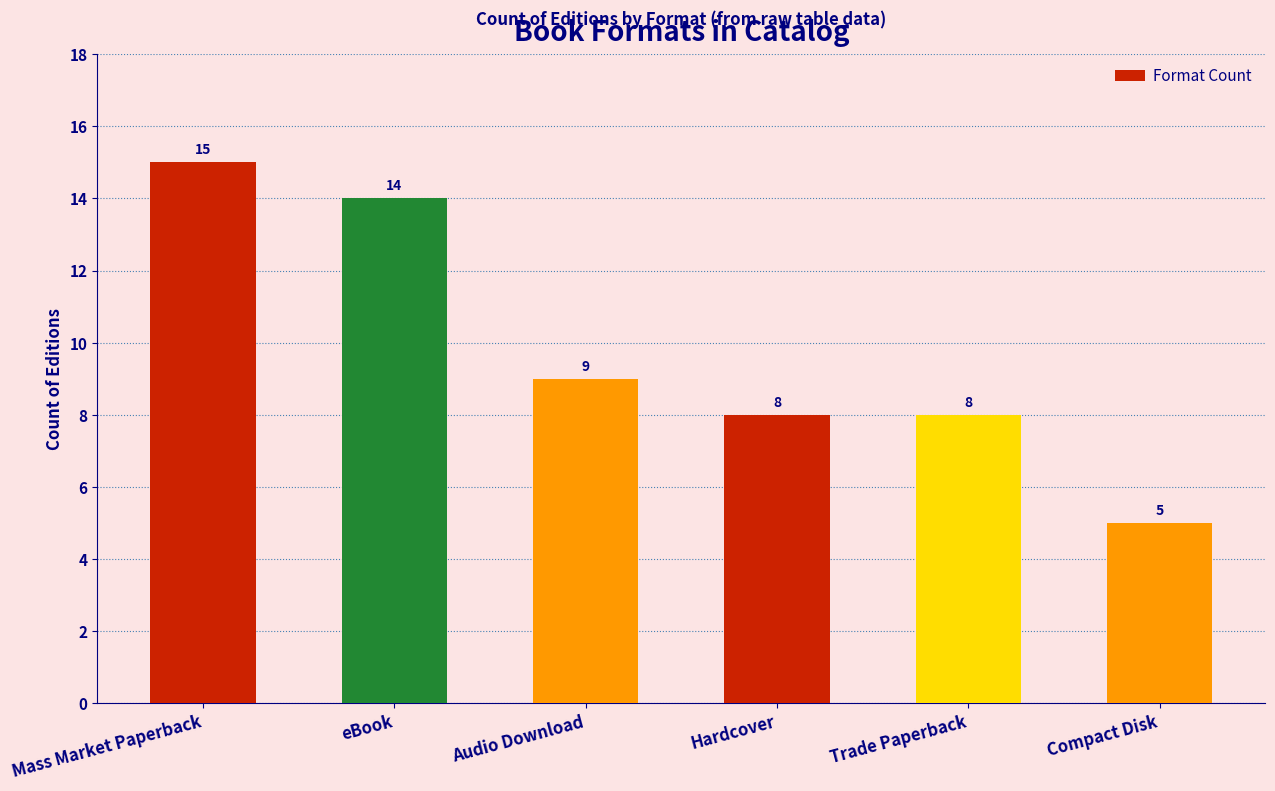

What position from the right is Audio Download?

4